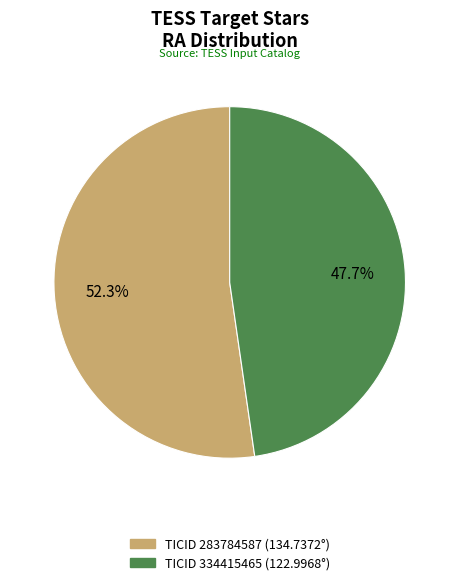

Is there a majority slice in this chart?

Yes